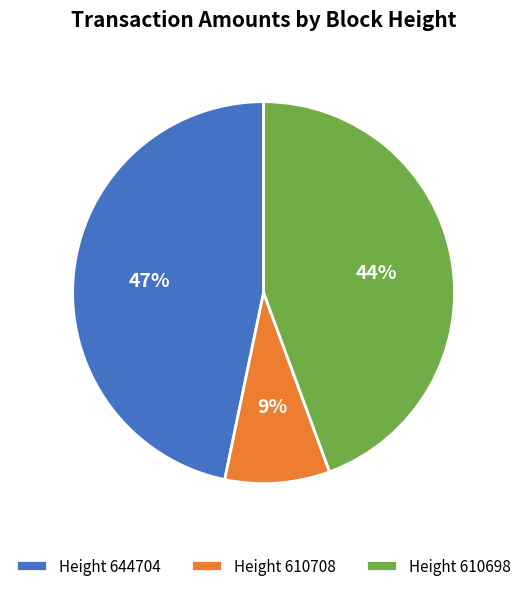

Is there a majority slice in this chart?

No